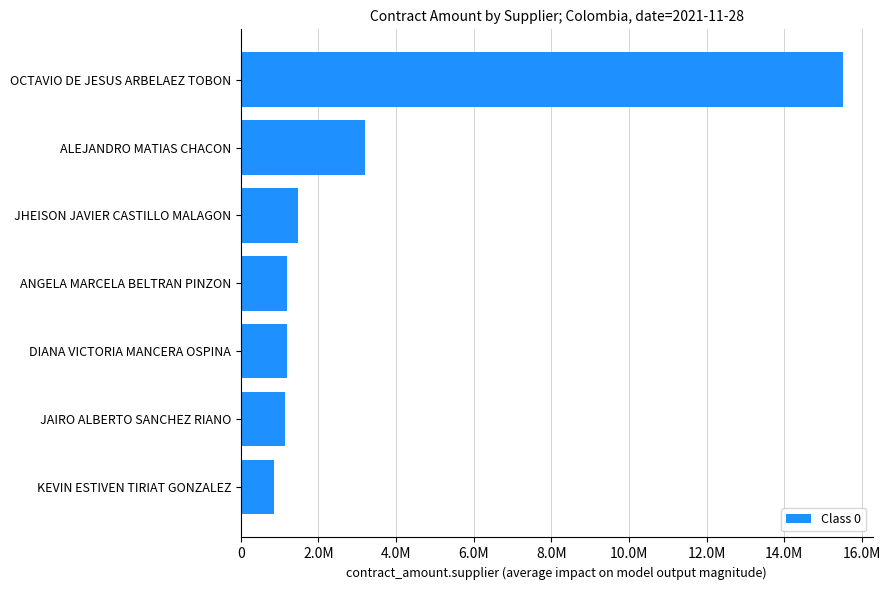

Does the chart contain any negative values?

No